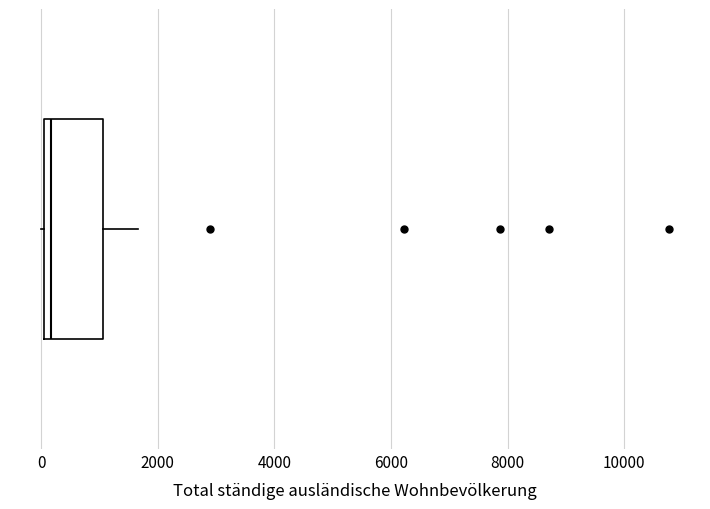

Transcribe this box plot: give where the median line is, the range the box spans, and where the two whiskers end, as read against the x-axis. The values are not printed on the chart, so give them approximately, as read against the axis.

median 200, box 0 to 1000, whiskers 0 to 1600